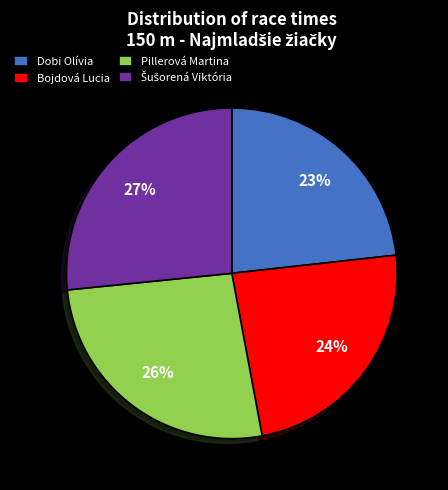

Is it true that Pillerová Martina is 26% of the pie?

True